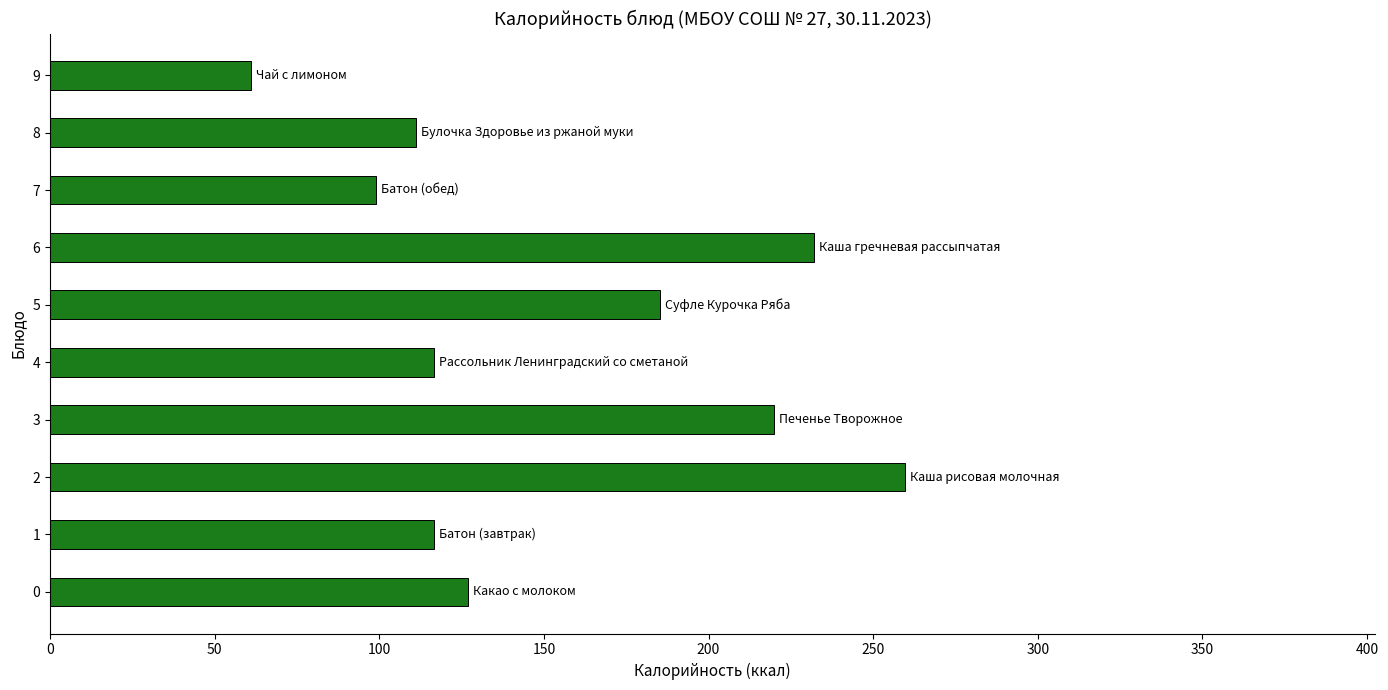

Read the value at 1.

116.6